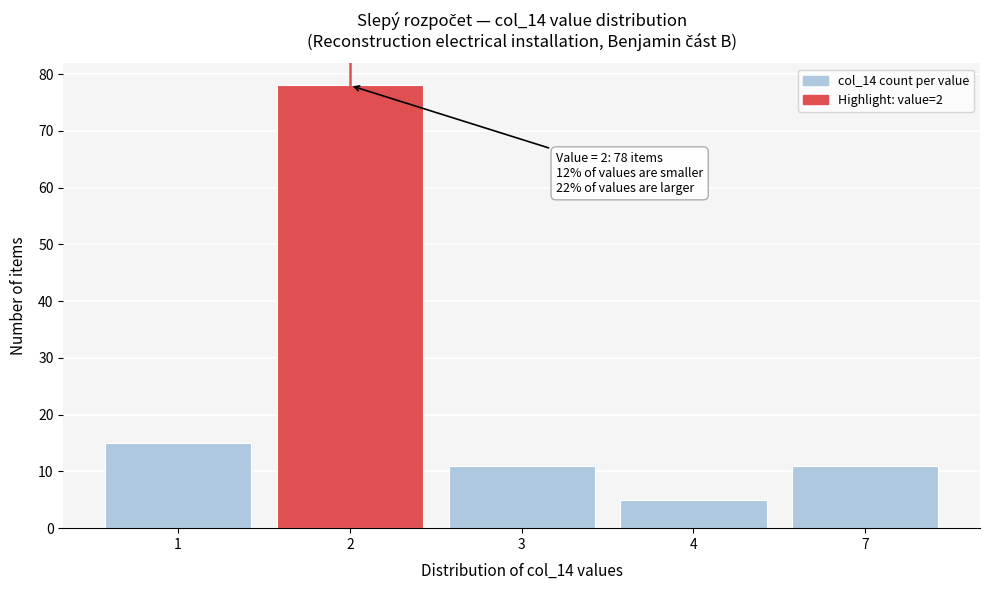

Reading left to right, transcribe all the data shown in this chart.

15	78	11	5	11